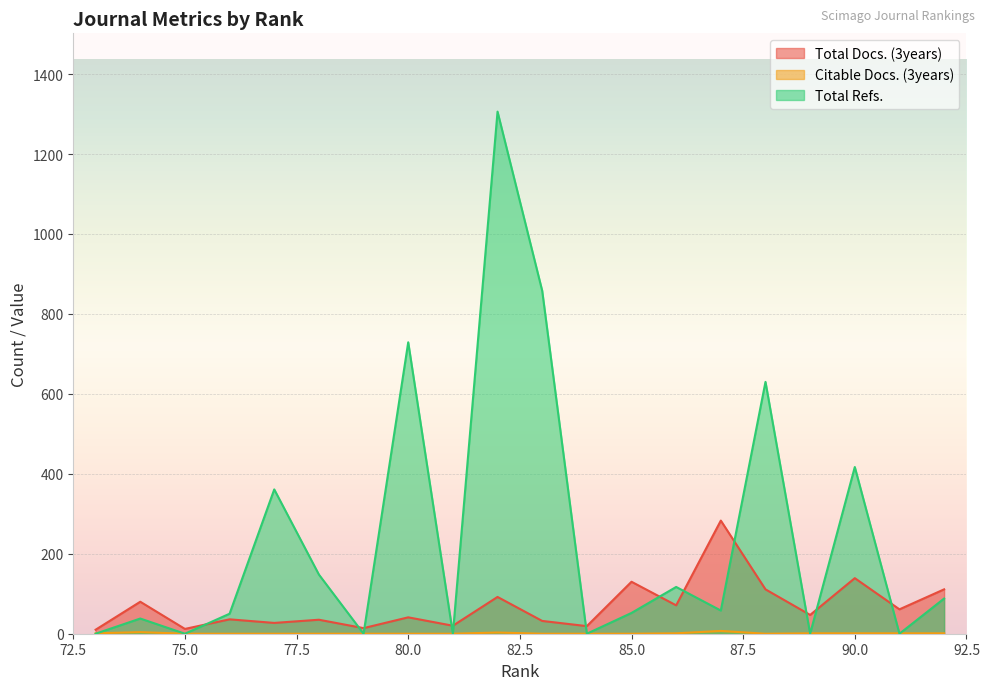

At how many categories does at least one series exceed 973?

1